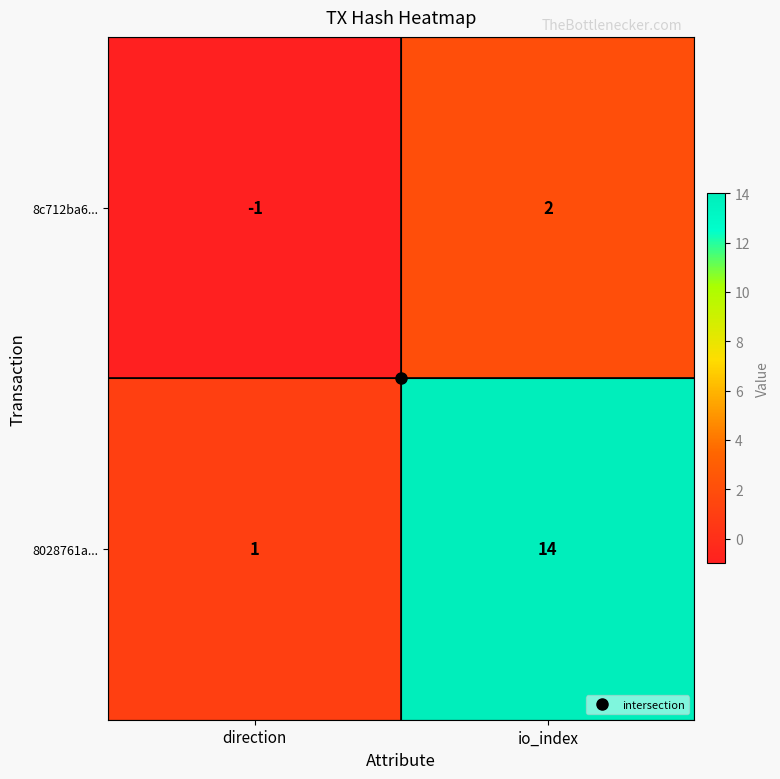

Between direction and io_index, which series saw the biggest shift?

8028761a...